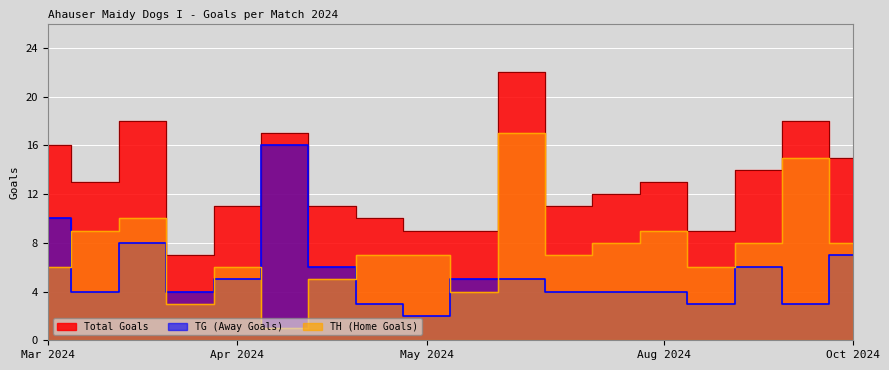

What is the value of the TH (Home Goals) point at the 11th from the left?

17